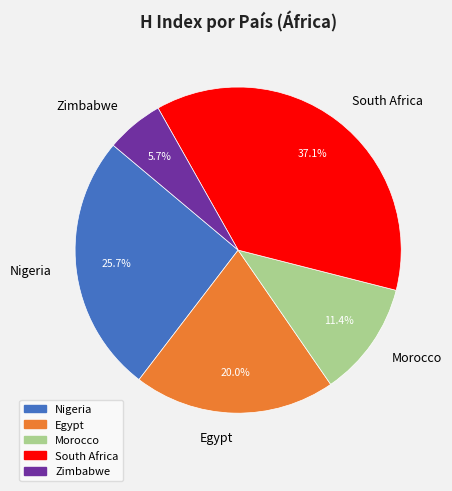

To the nearest percent, what is the difference between the Egypt and South Africa slice percentages?

17%